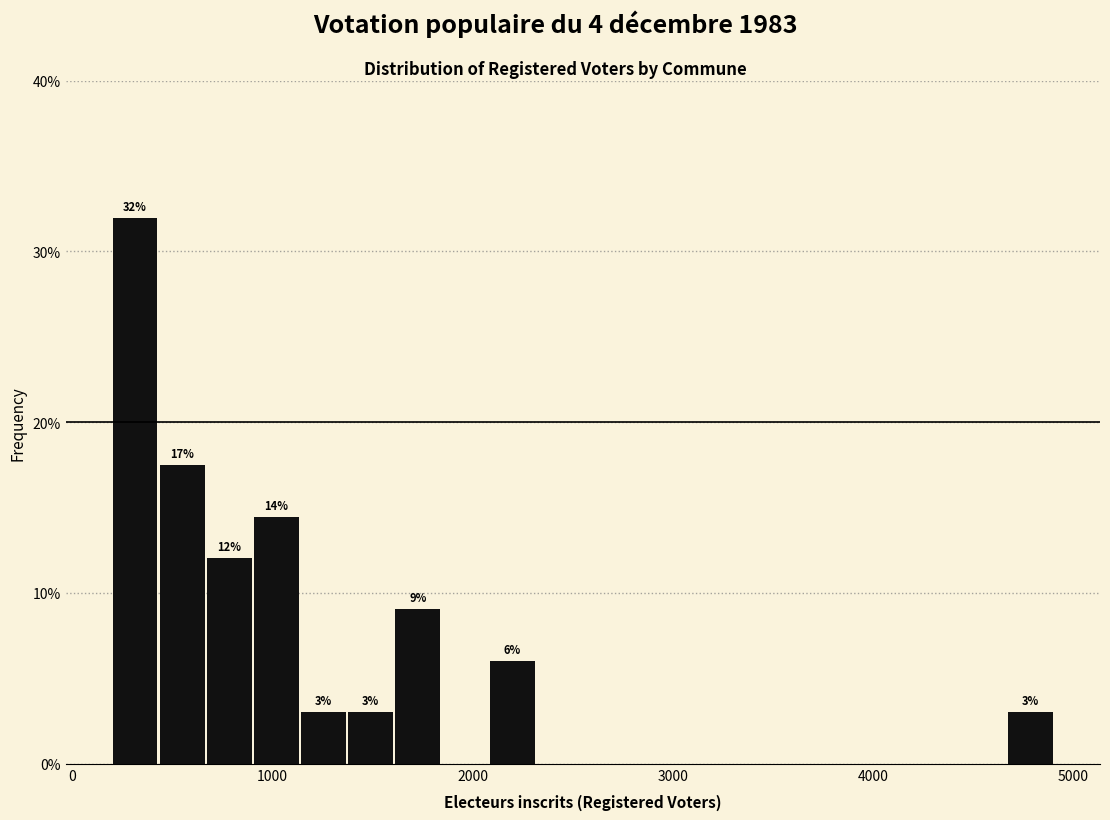

Around what value on the x-axis is the tallest bar? Give the approximate position of its centre, as read against the axis.

300